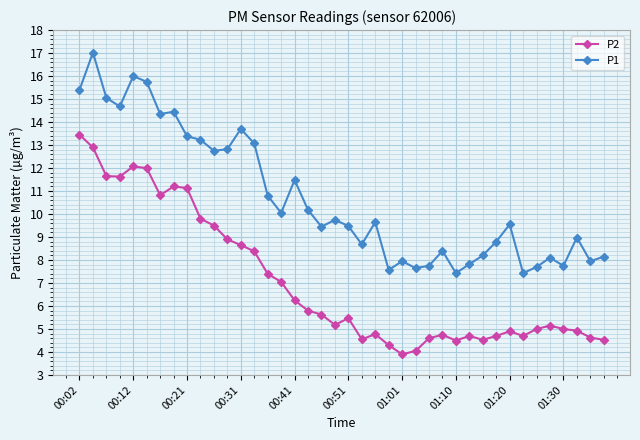

What is the average value of the P2 series?

7.1